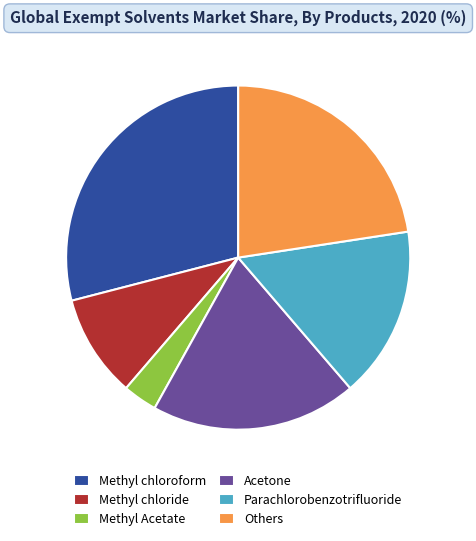

Which category has the smallest portion of the pie?

Methyl Acetate